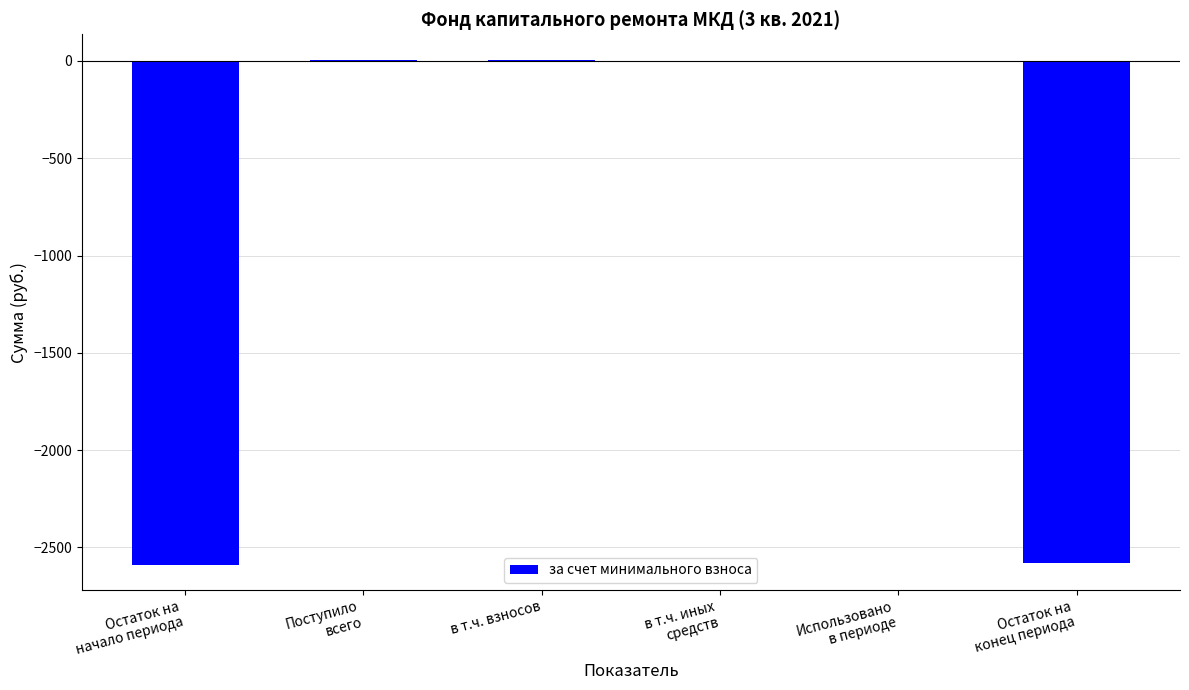

Are the bars grouped side by side (vs. stacked)?

No